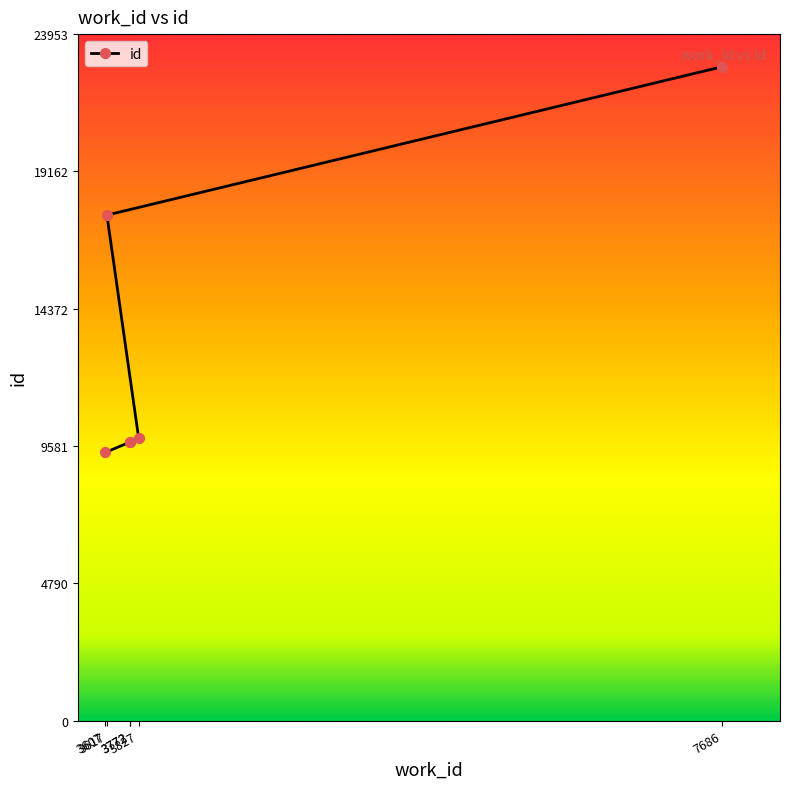

At which label does the data first exceed 9855?

3617